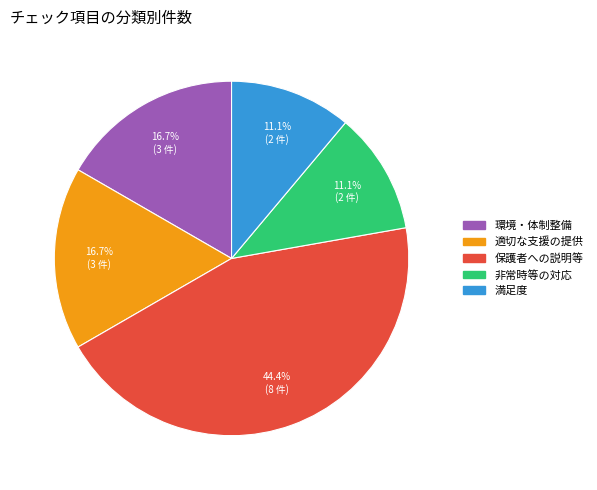

To the nearest percent, what is the average slice percentage?

20%